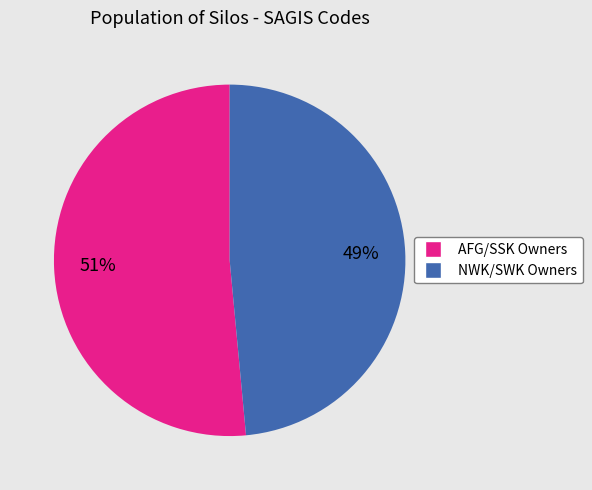

Is there a majority slice in this chart?

Yes